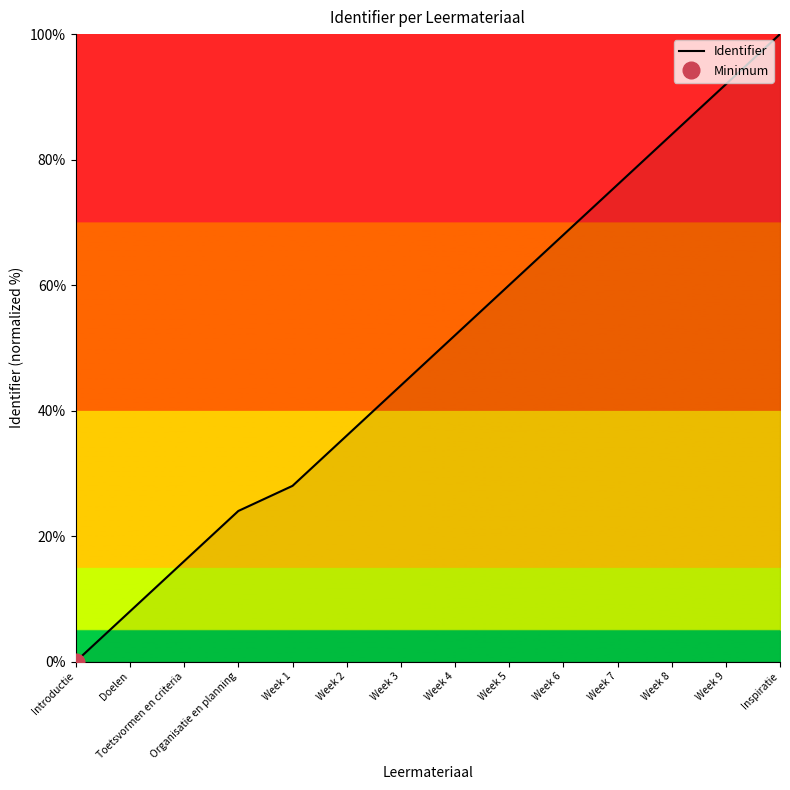

Which category has the lowest value across all series?

Introductie